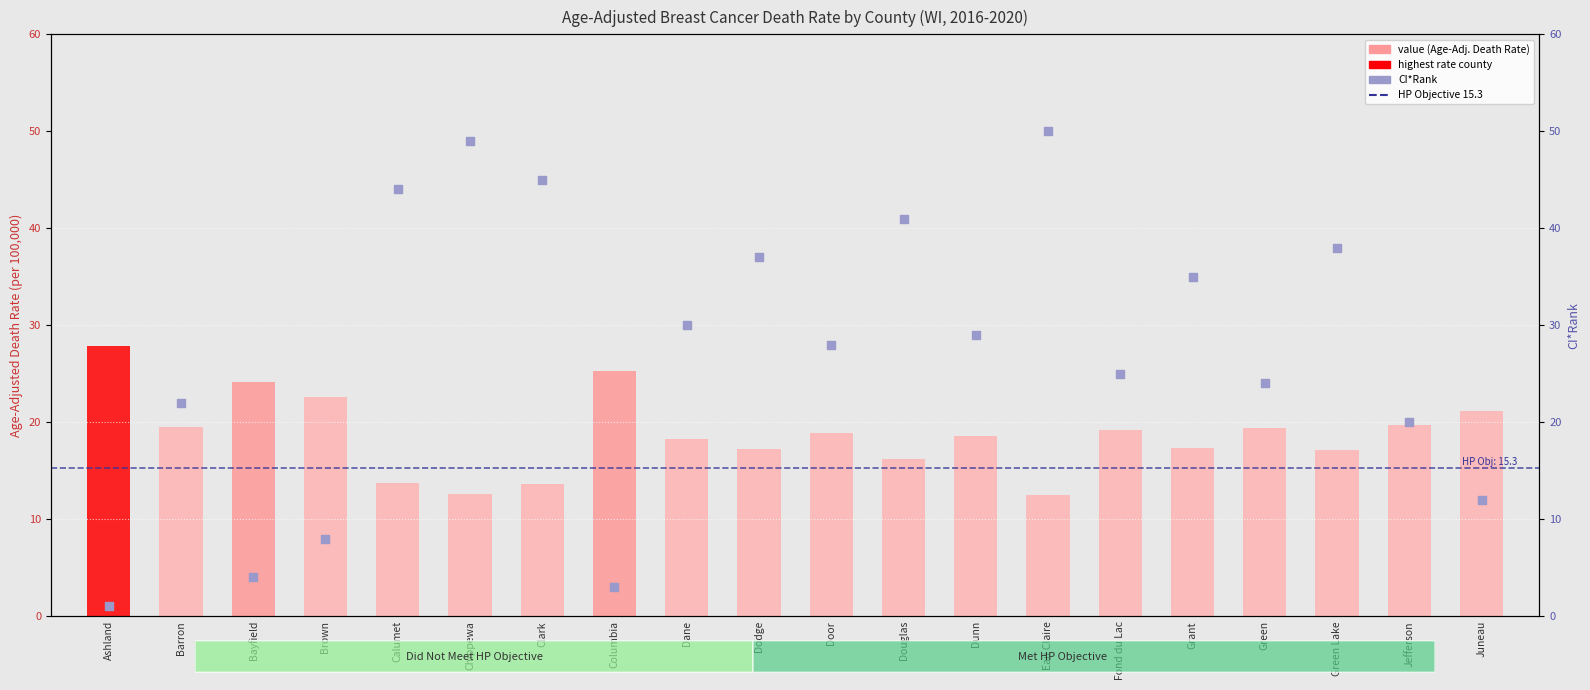

Which series has the largest total across all categories?

rank, Detection Call = ABSENT